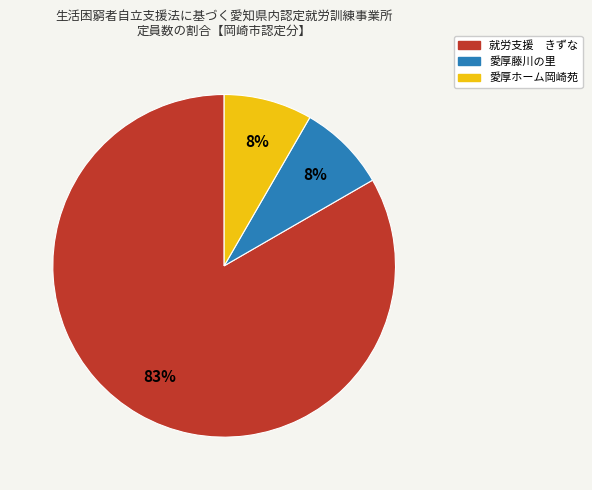

To the nearest percent, what portion does 愛厚ホーム岡崎苑 represent?

8%